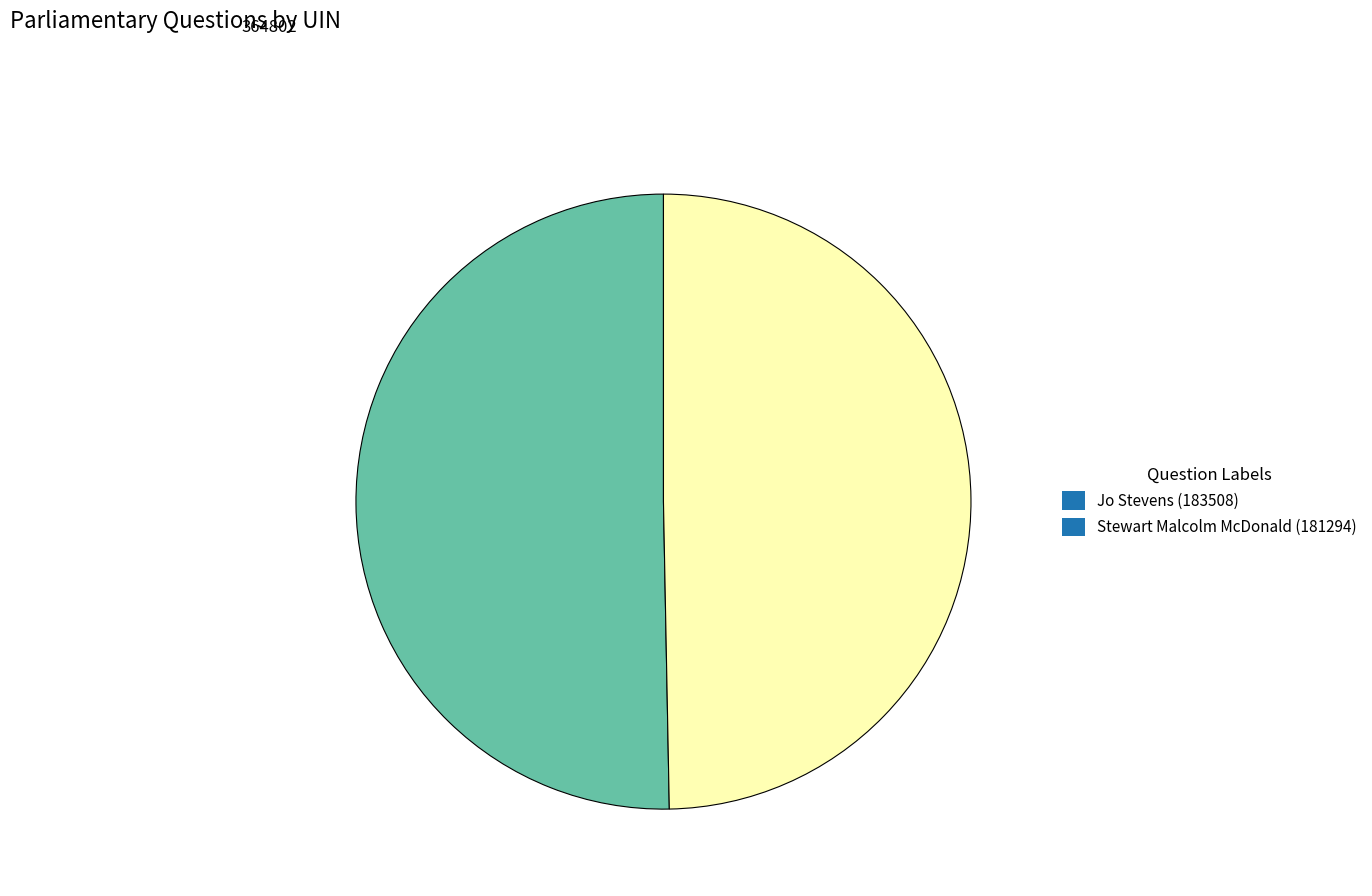

Combined, do Stewart Malcolm McDonald (181294) and Jo Stevens (183508) account for over 50%?

Yes